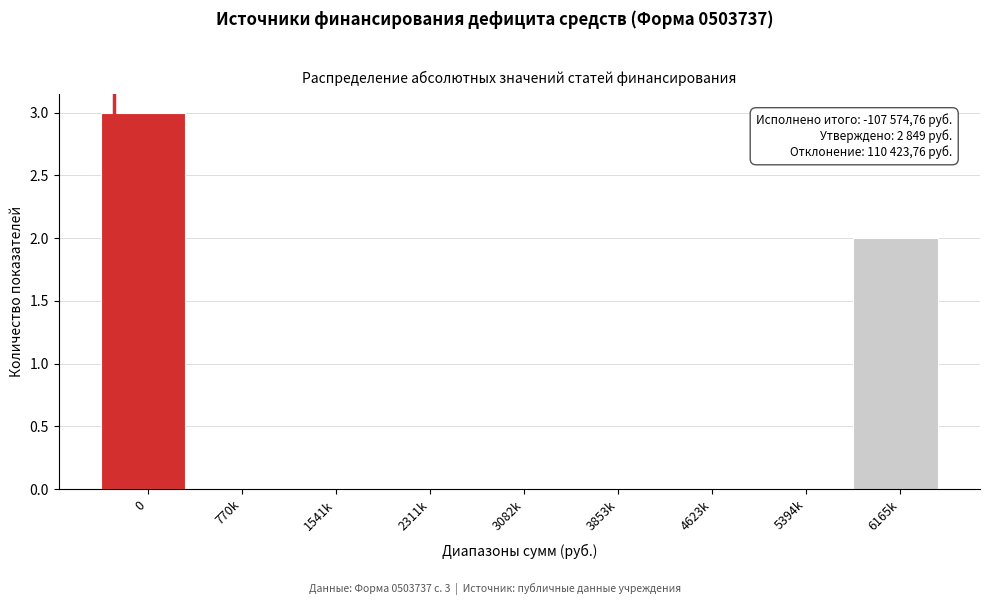

Reading right to left, what are all the values shown in this chart?

6165k=2	5394k=0	4623k=0	3853k=0	3082k=0	2311k=0	1541k=0	770k=0	0=3